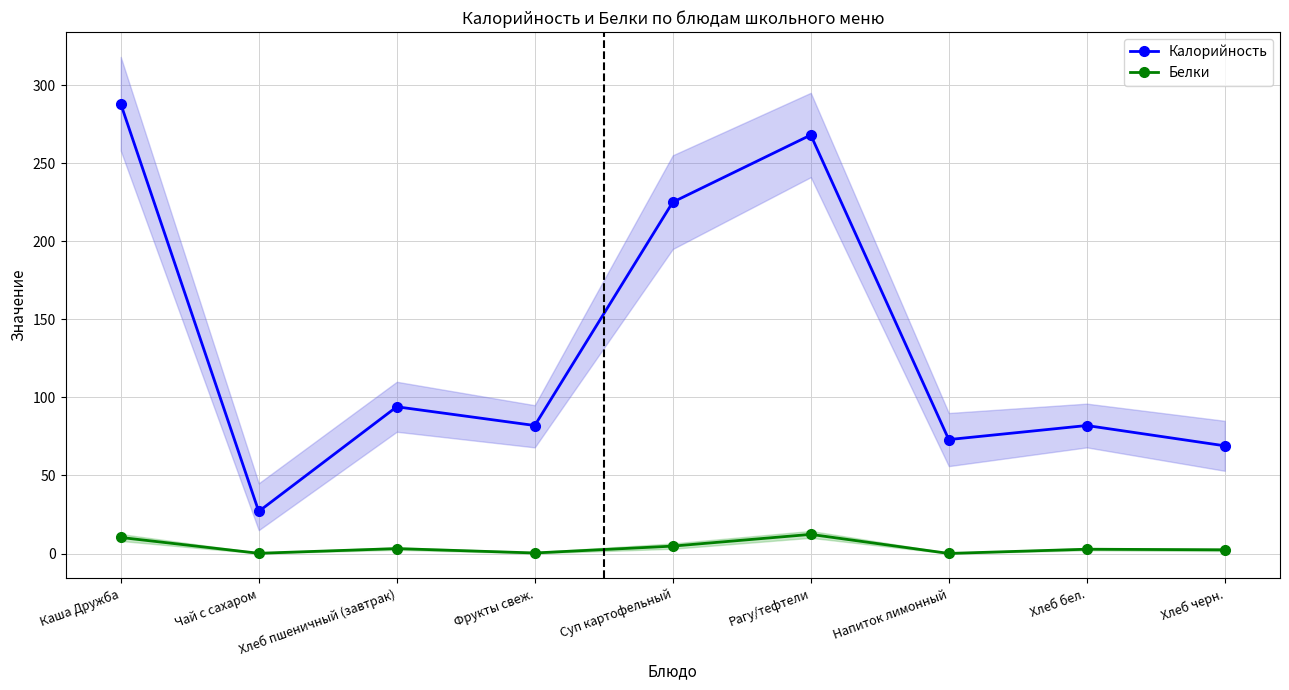

Which has a higher value, Хлеб бел. or Каша Дружба?

Каша Дружба